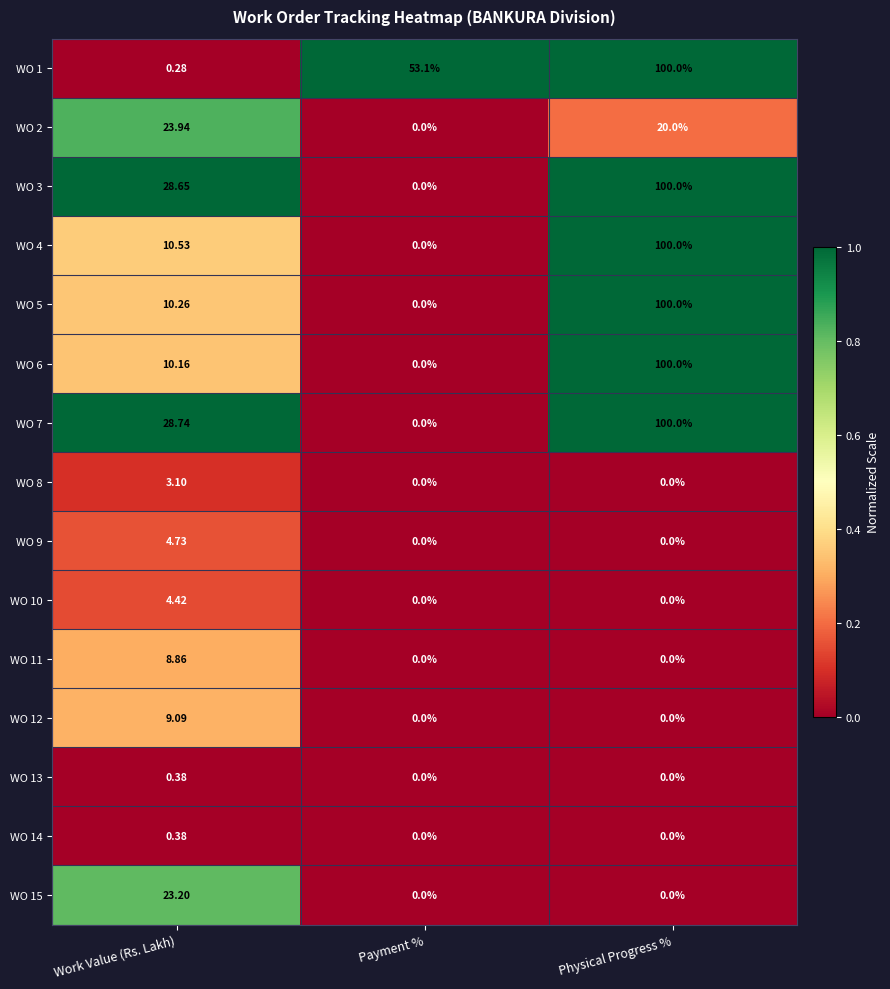

Which category has the highest value in the WO 6 series?

Physical Progress %